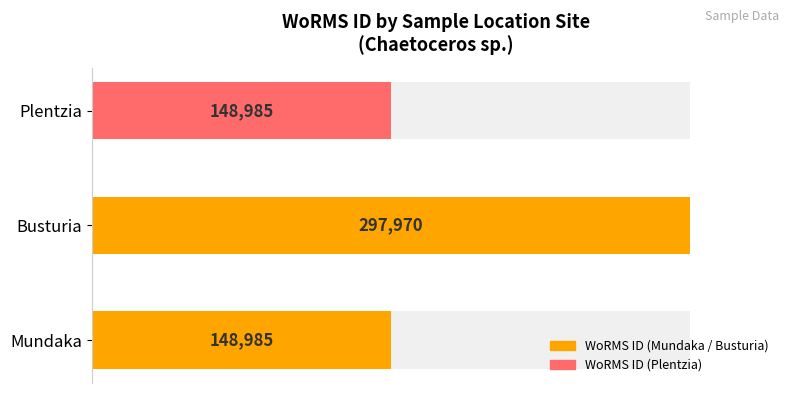

The value at Mundaka is 74066. True or false?

False